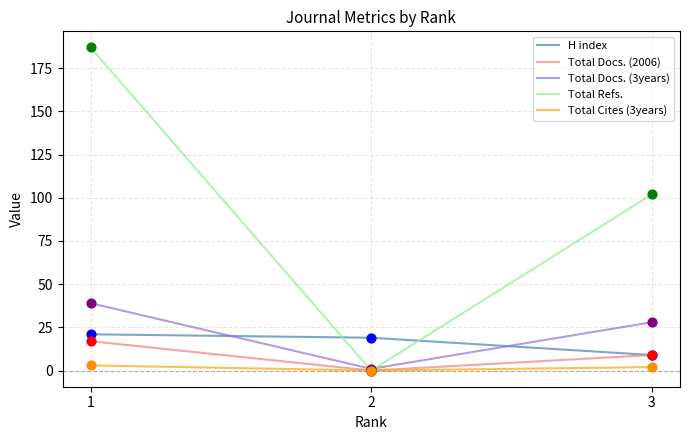

What are all the series names shown in the legend?

H index, Total Docs. (2006), Total Docs. (3years), Total Refs., Total Cites (3years)